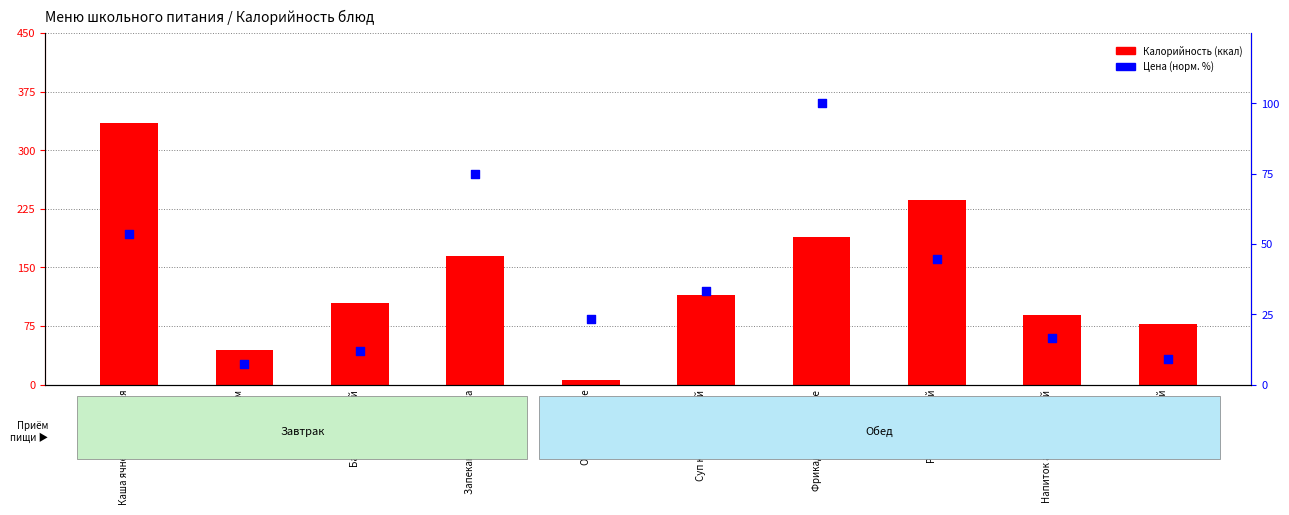

Is the value of Калорийность at Фрикадельки в соусе greater than the value of Цена (норм.) at Каша ячневая молочная?

Yes